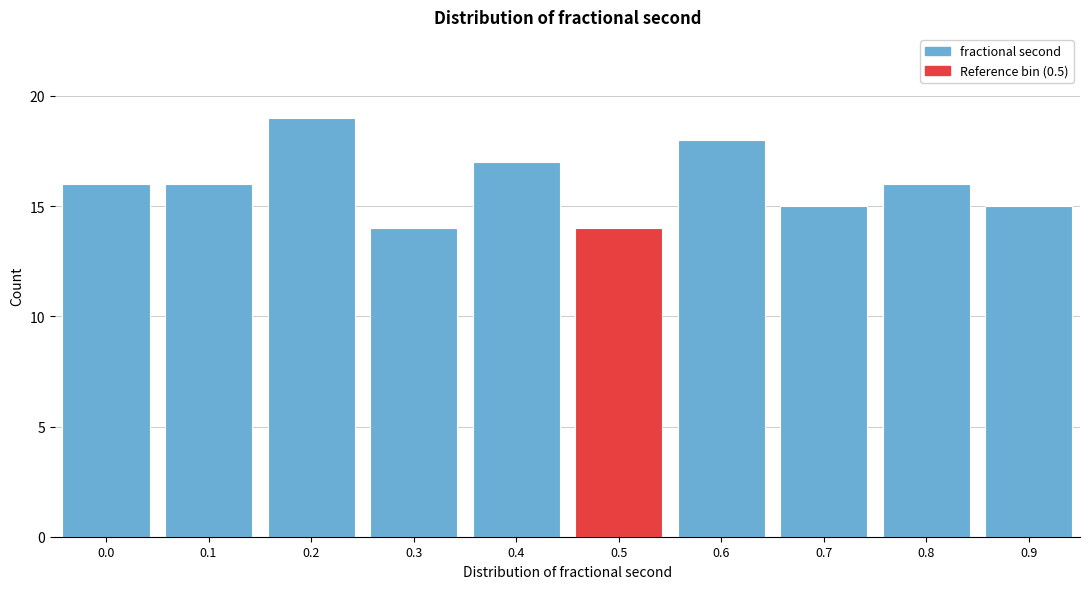

Reading right to left, extract all data points from this chart.

0.9=15	0.8=16	0.7=15	0.6=18	0.5=14	0.4=17	0.3=14	0.2=19	0.1=16	0.0=16